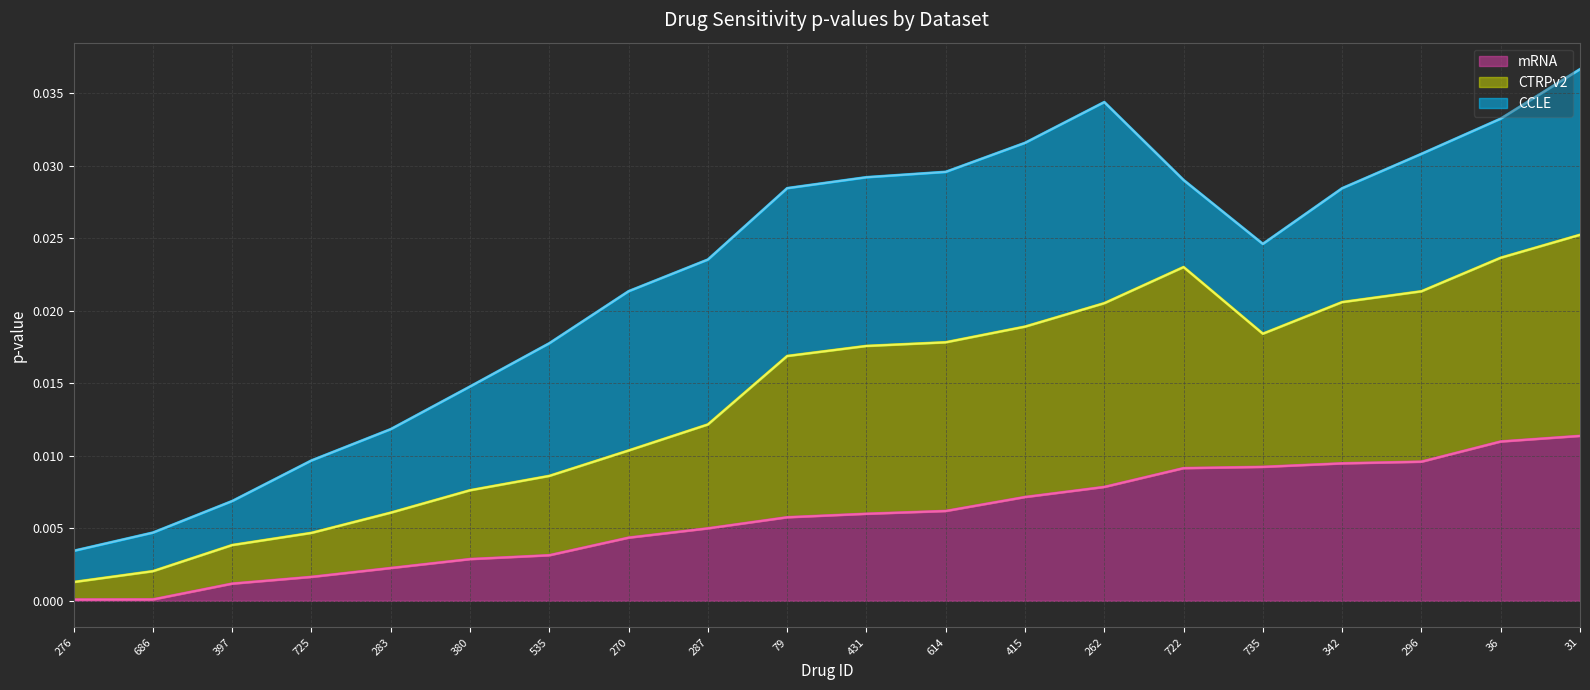

True or false: CTRPv2 has more than 1 interior local peaks.

False